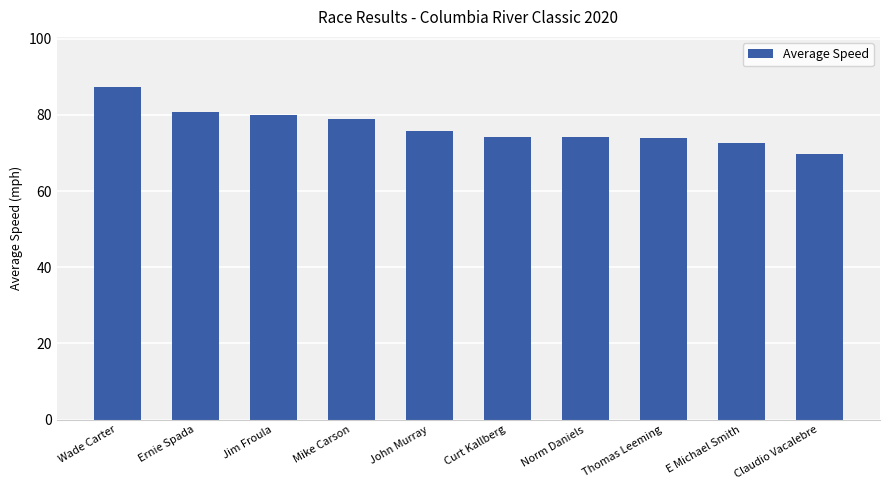

Which has a higher value, Mike Carson or Thomas Leeming?

Mike Carson